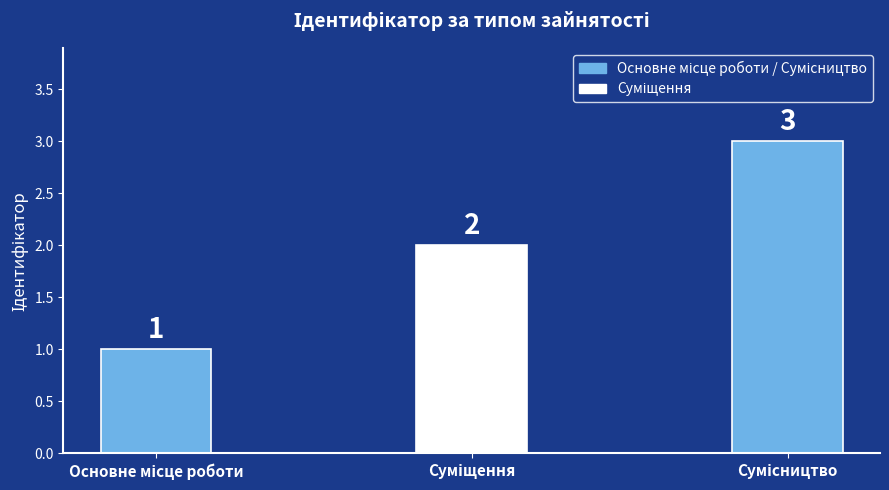

What is the difference between the maximum and minimum values?

2